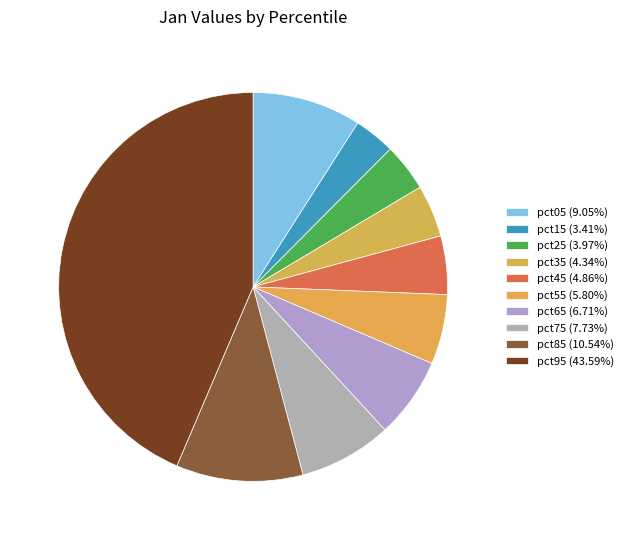

To the nearest percent, what percentage of the pie is pct25?

4%